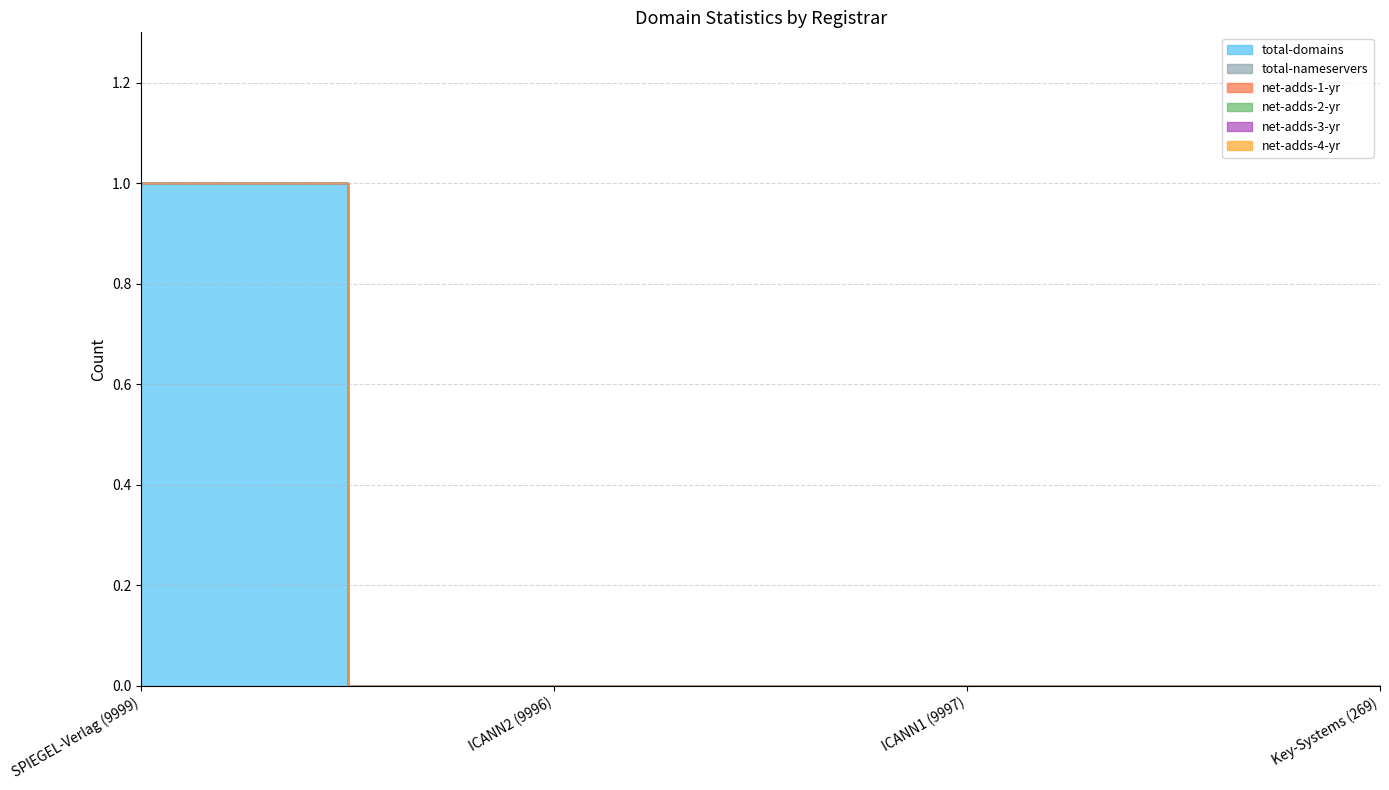

What position from the right is ICANN1 (9997)?

2